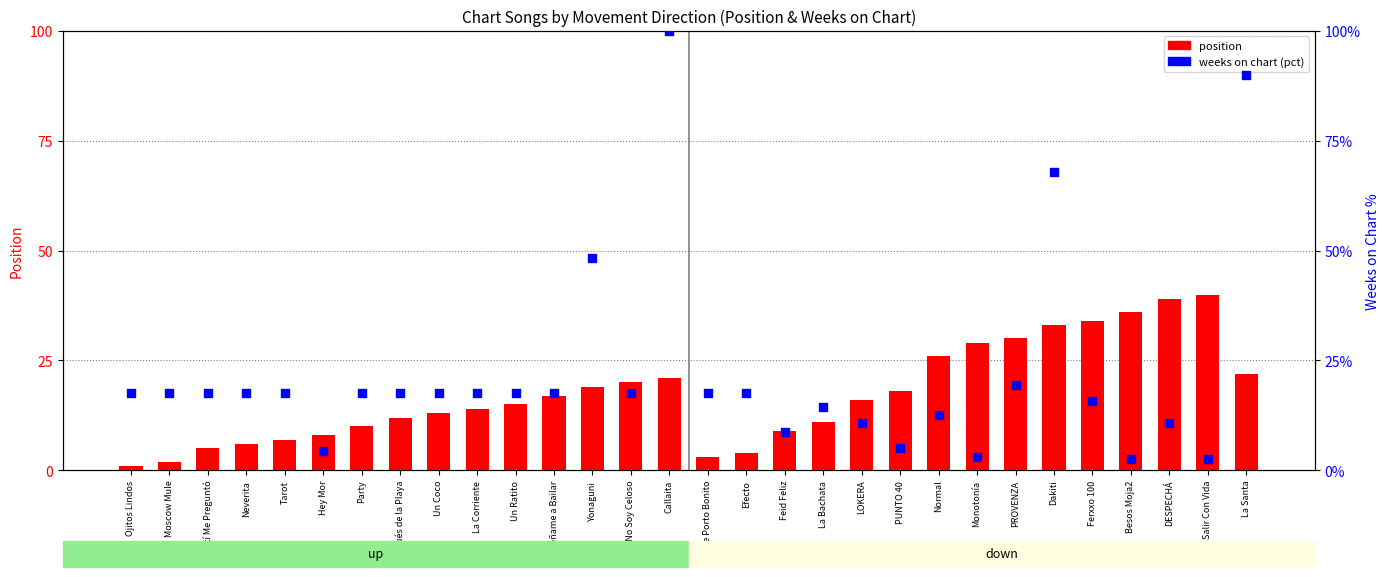

What is the total value across all series at Besos Moja2?

38.5